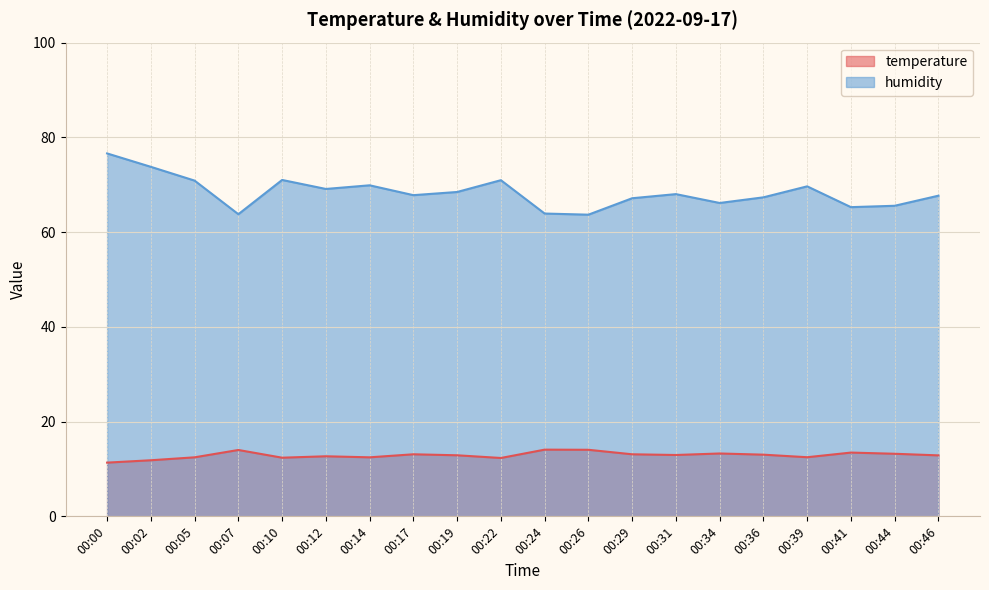

How many values in the temperature series exceed 12?

18